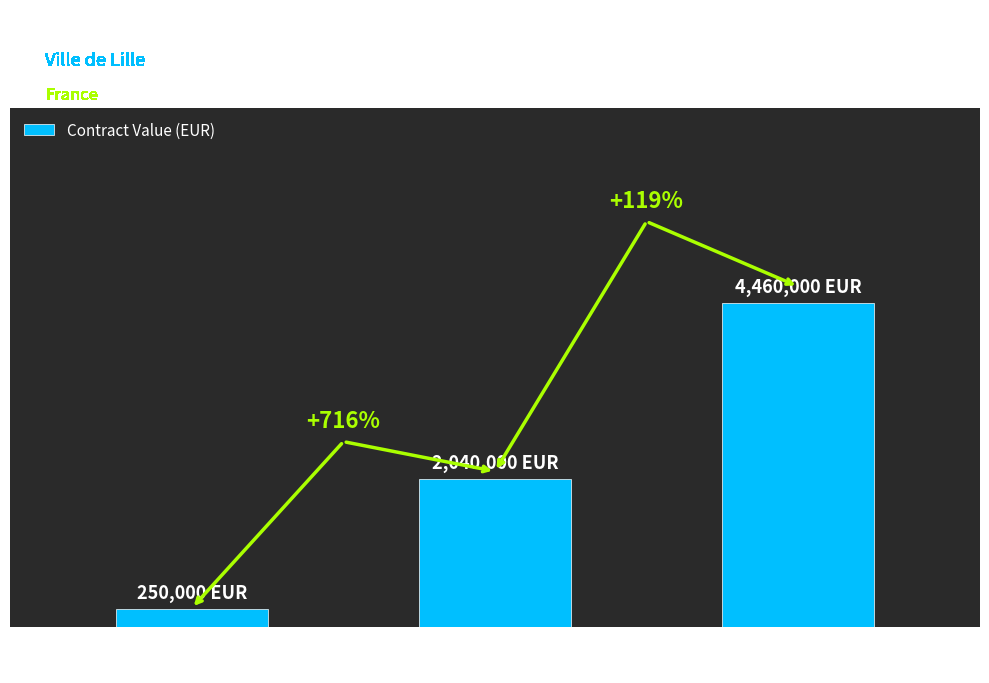

Rank the categories by value from lowest to highest.

Lighting equipment
and electric lamps, Safety
barriers, Miscellaneous furniture
and equipment